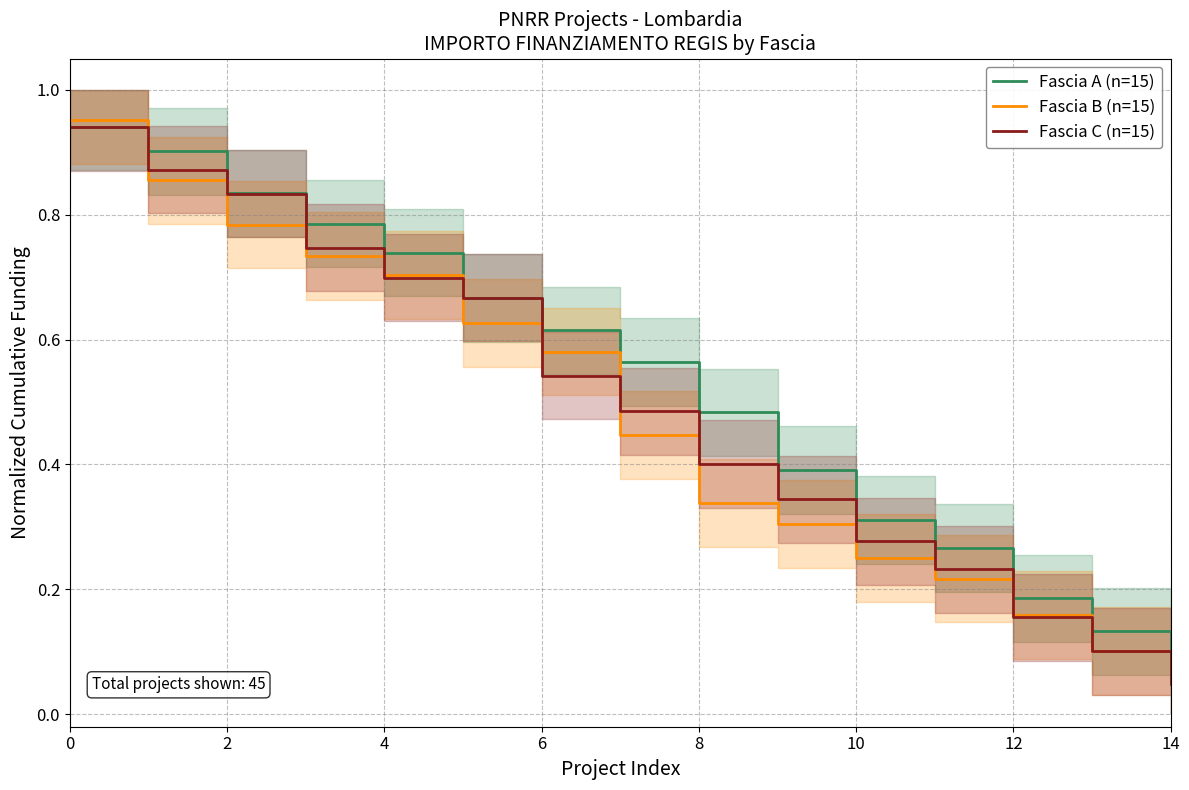

What is the value of the Fascia B (n=15) point at the 10th from the left?

0.3